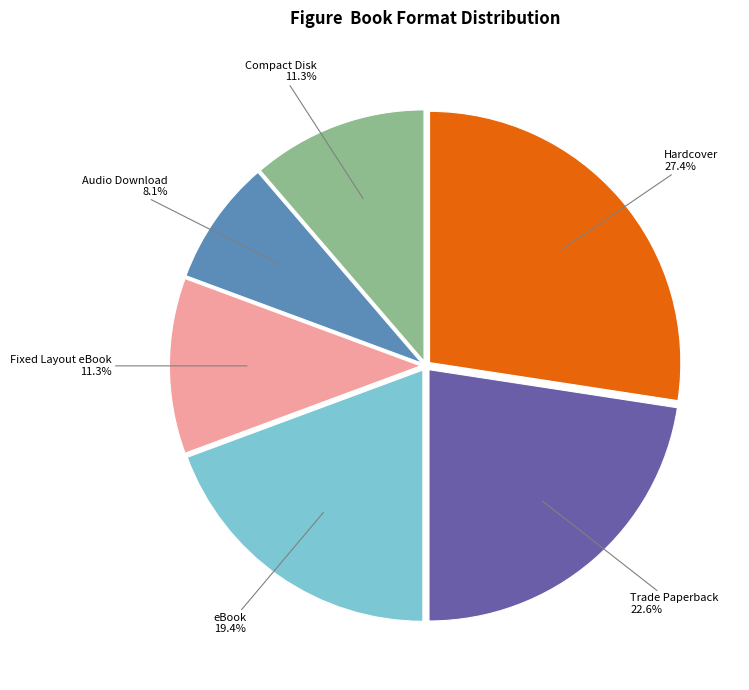

To the nearest percent, what is the difference between the largest and smallest slice percentages?

19%